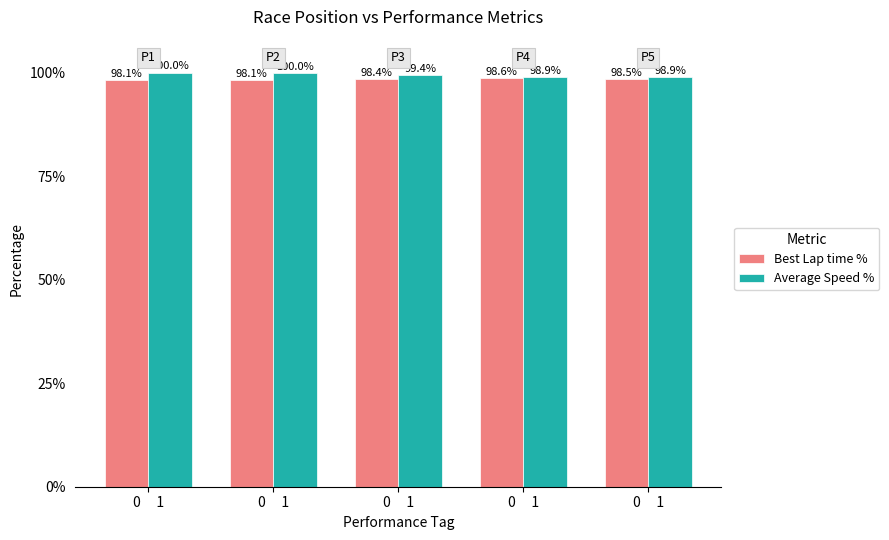

Read the Average Speed % value at 0     1.

100.0